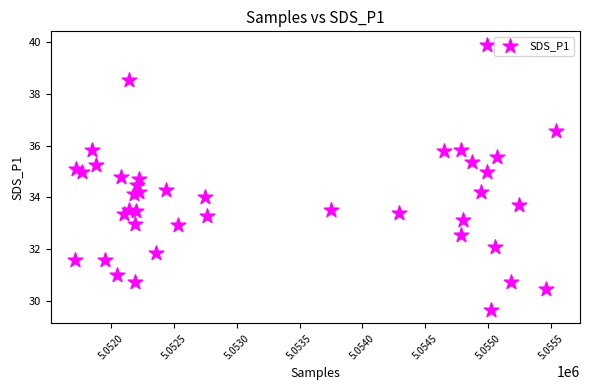

What is the range of X values (max minus min)?

3833.0